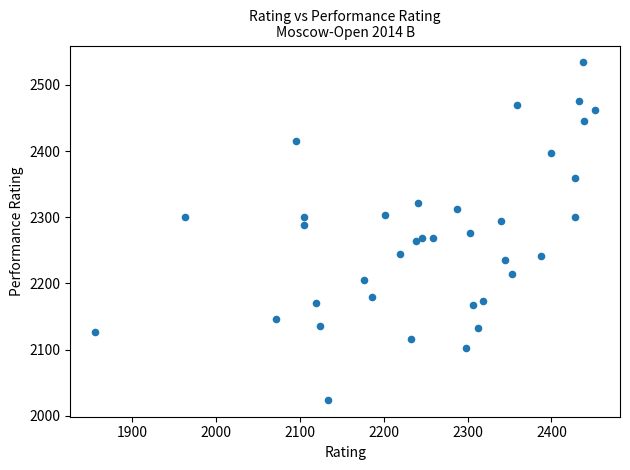

What is the range of X values (max minus min)?

596